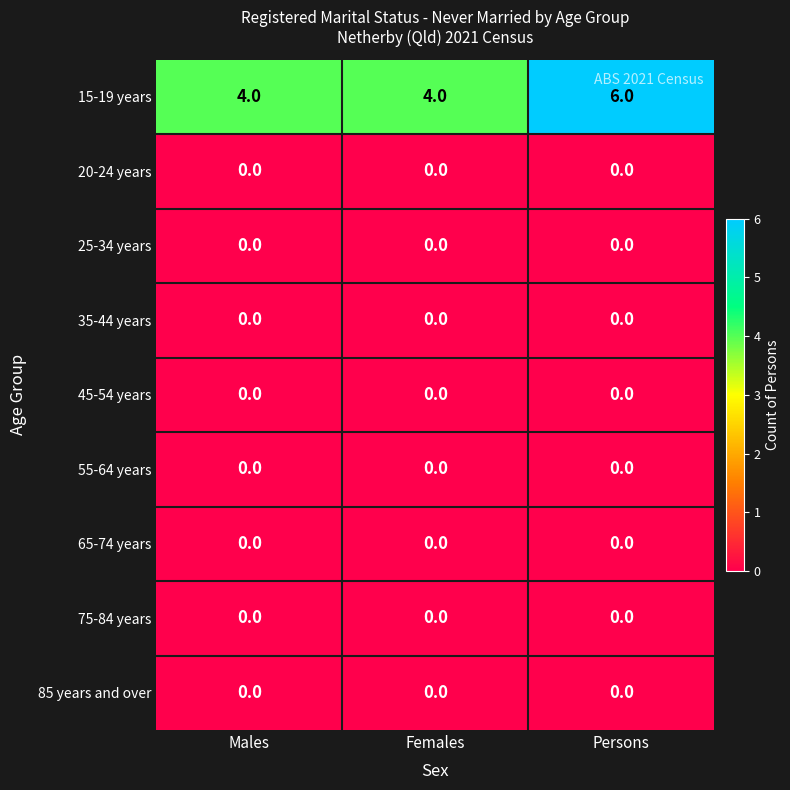

Which series has the largest range (max minus min)?

15-19 years